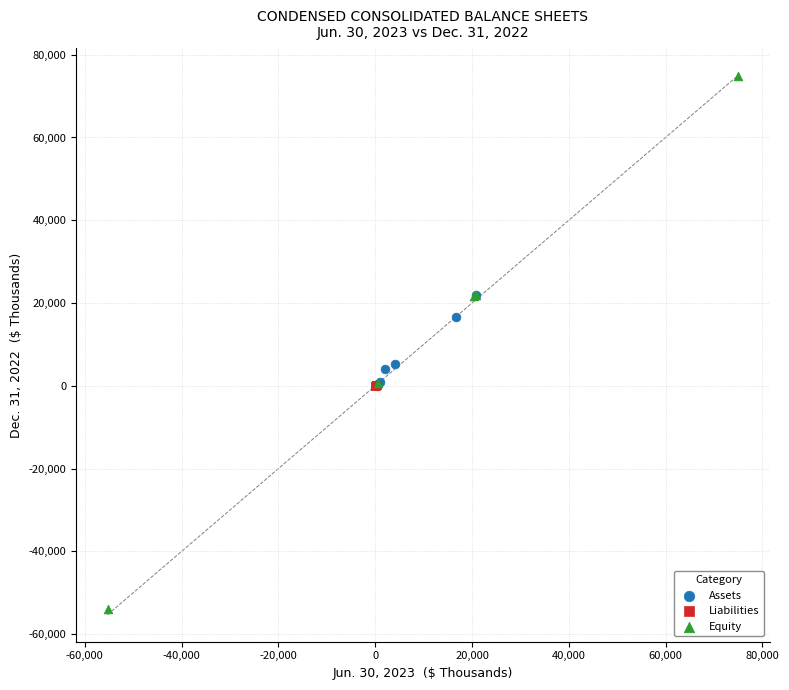

Which series contains the highest Y value?

Equity